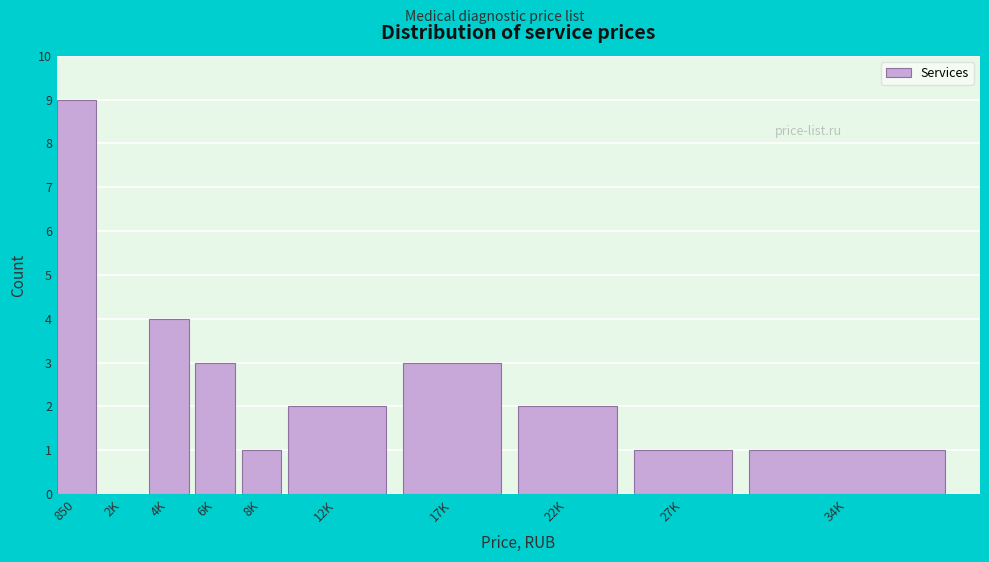

Reading left to right, what are all the values shown in this chart?

850=9	2K=0	4K=4	6K=3	8K=1	12K=2	17K=3	22K=2	27K=1	34K=1